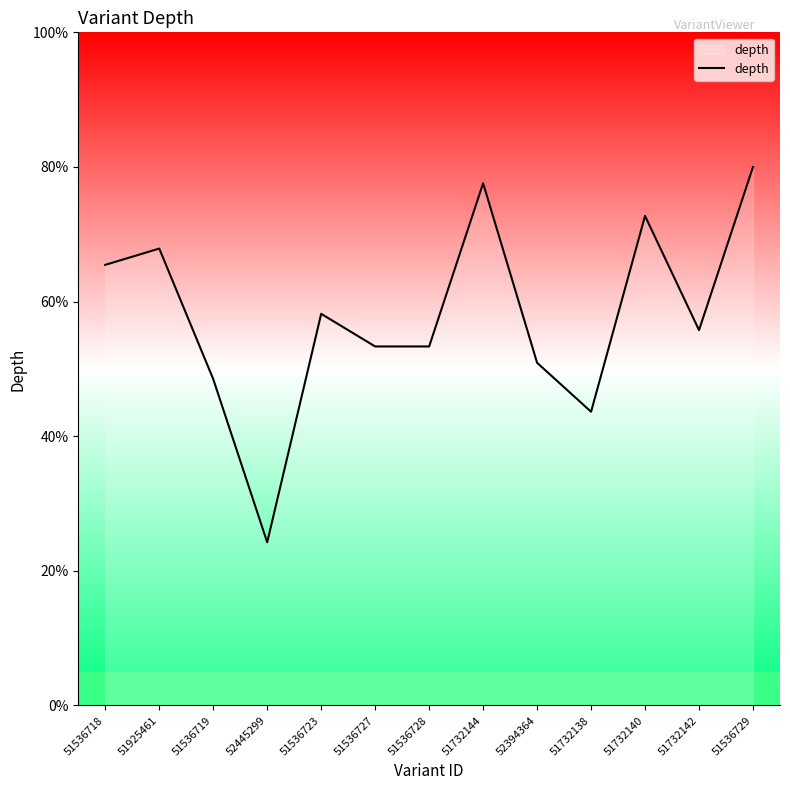

Reading left to right, transcribe all the data shown in this chart.

65.5	67.9	48.5	24.2	58.2	53.3	53.3	77.6	50.9	43.6	72.7	55.8	80.0